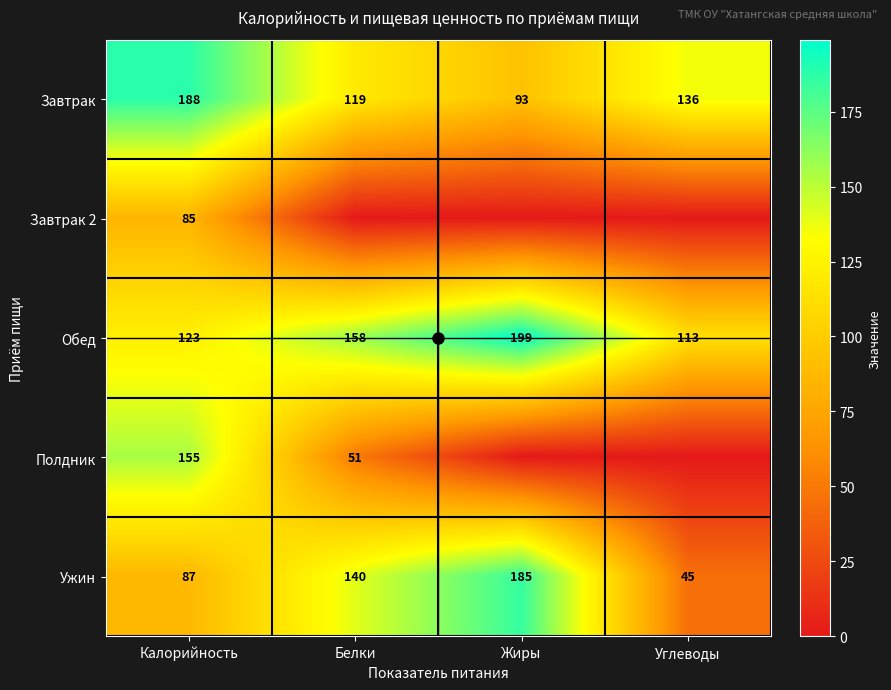

Which has a higher value, Углеводы or Белки?

Углеводы